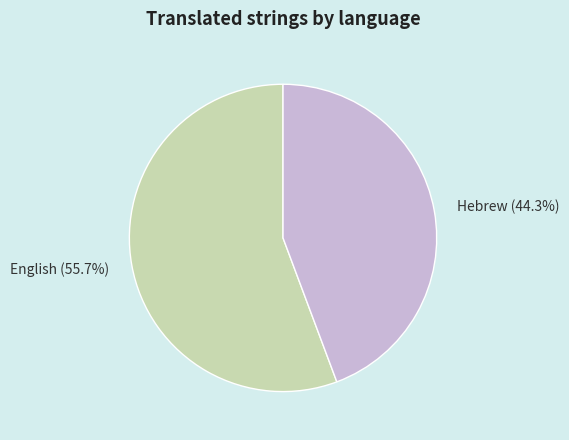

The English slice represents 64% of the pie. True or false?

False